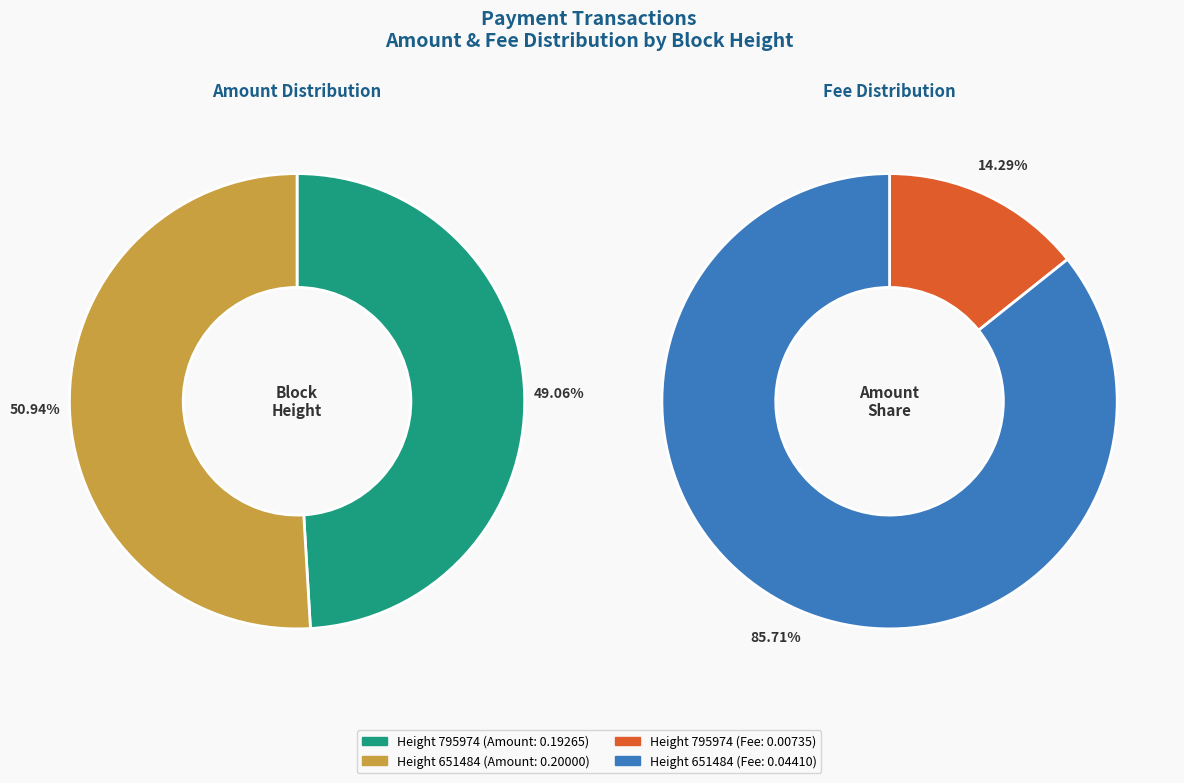

Rank the categories by value from lowest to highest.

795974, 651484